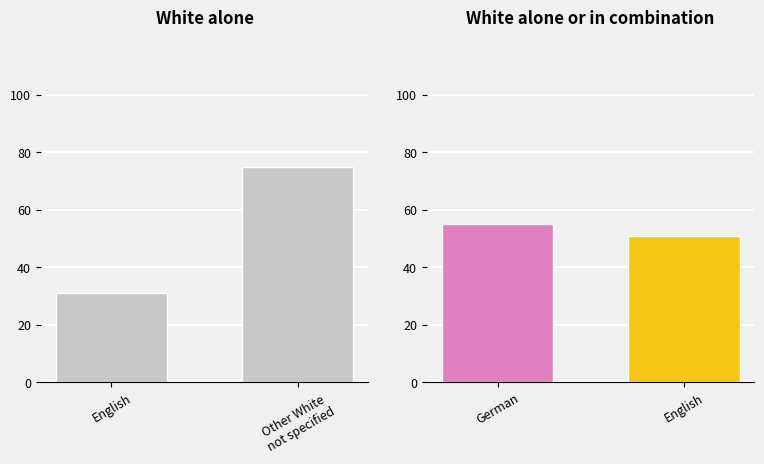

What is the average value?

53